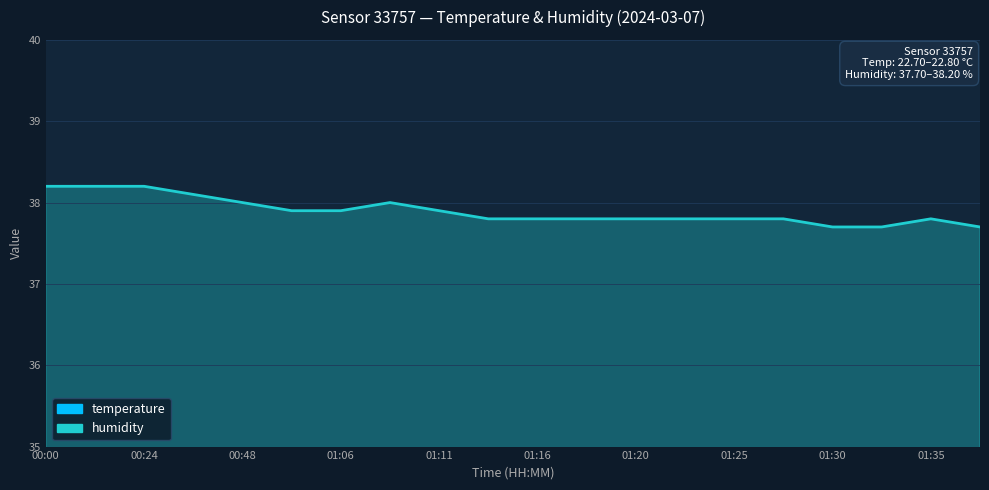

True or false: temperature and humidity cross at least once.

False